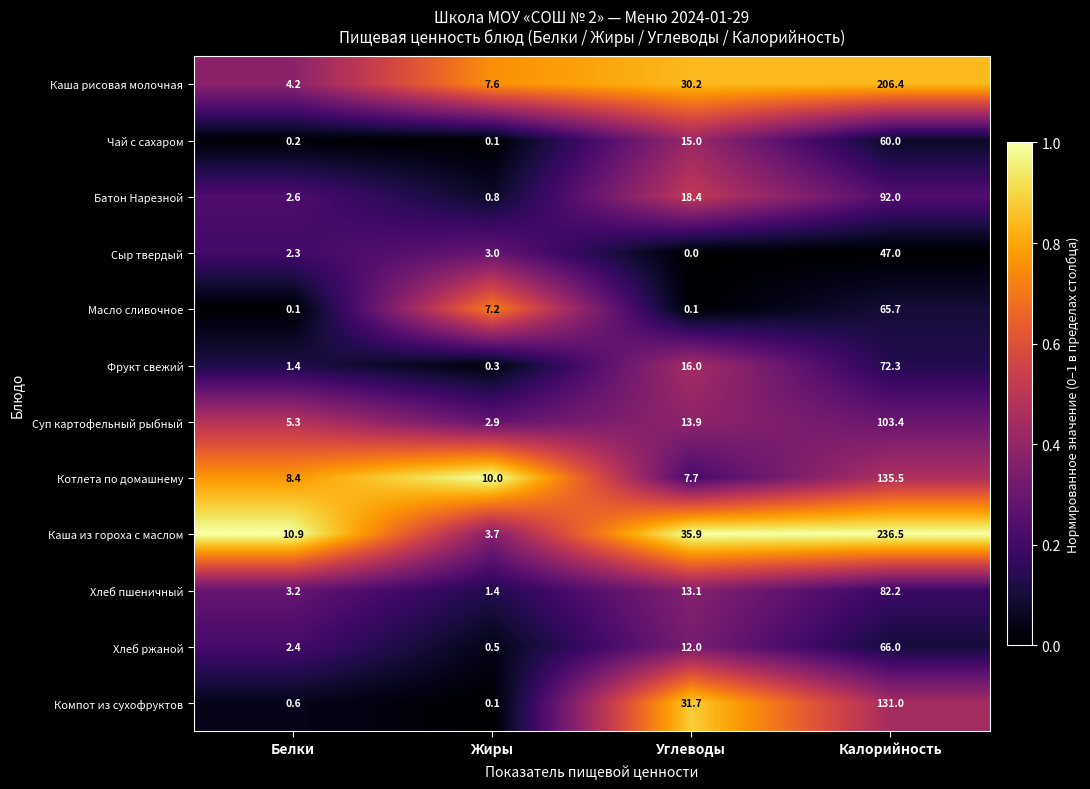

Is it true that Суп картофельный рыбный equals 2.9 at Жиры?

True